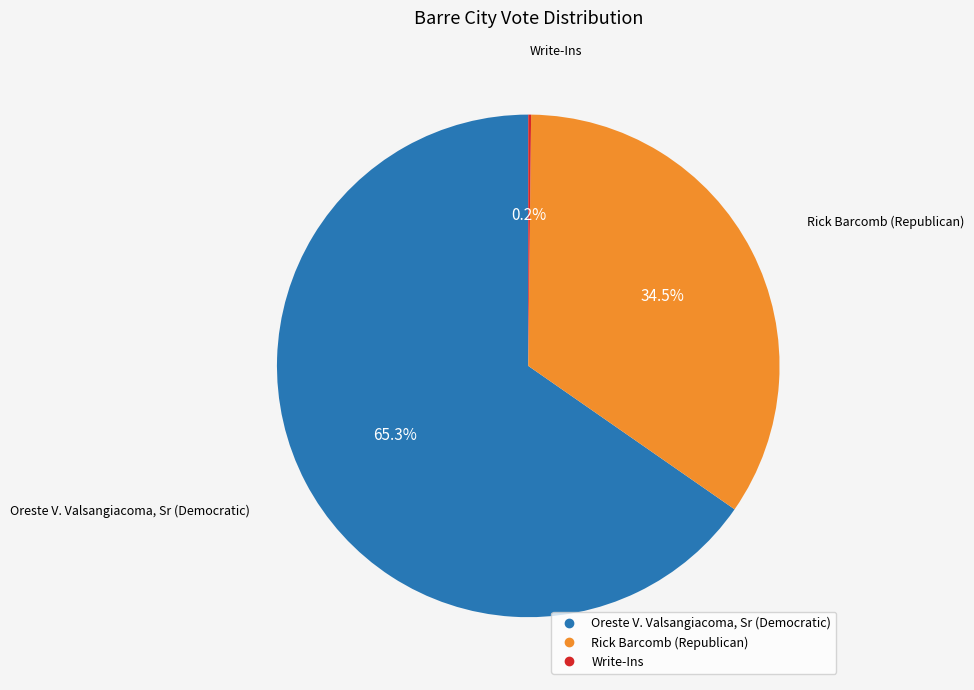

To the nearest percent, what is the average slice percentage?

33%